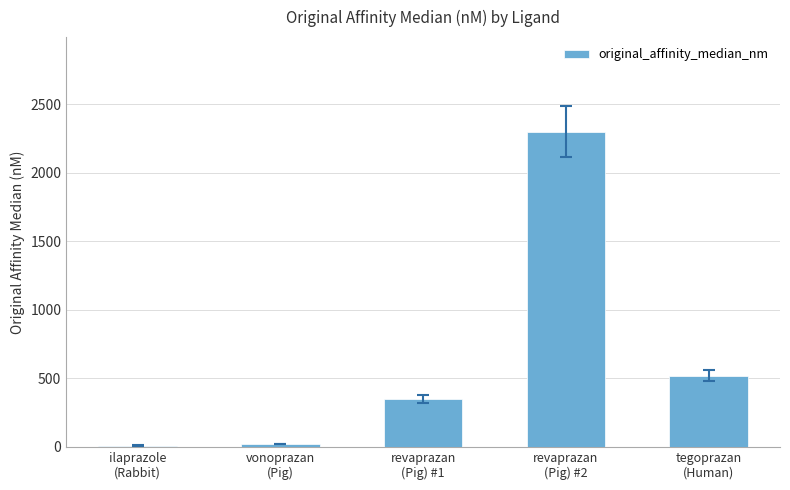

What is the label of the 5th bar from the right?

ilaprazole
(Rabbit)